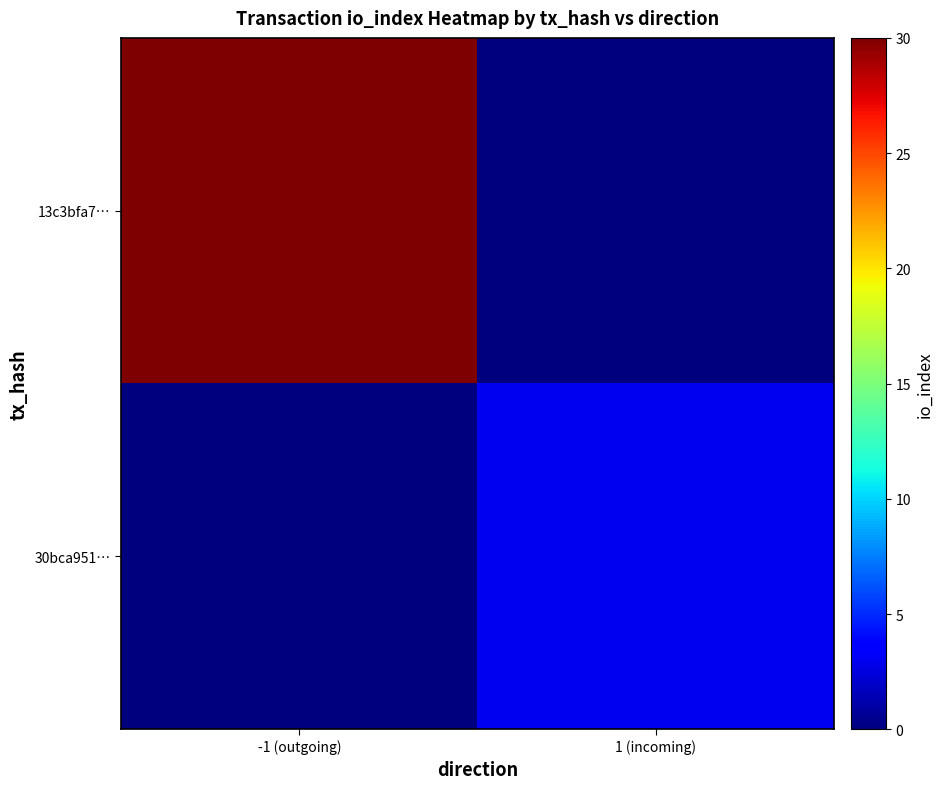

At how many categories does at least one series exceed 22?

1